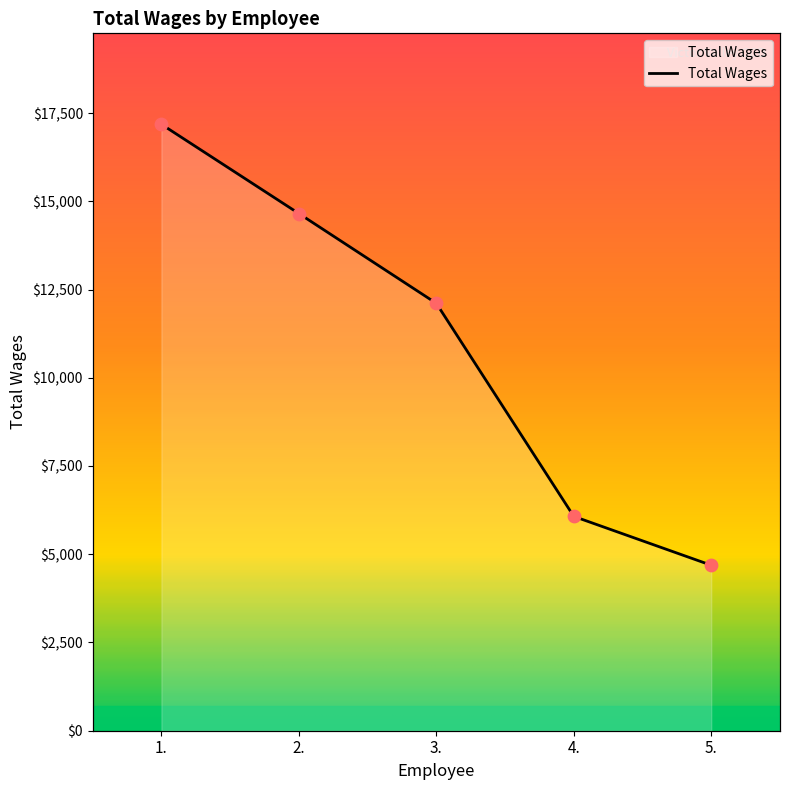

What is the change in value from 2. to 5.?

-9965